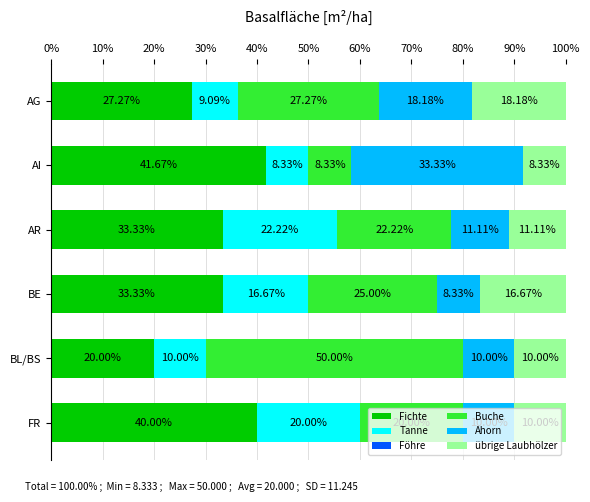

What is the total value across all series at AG?

100.0